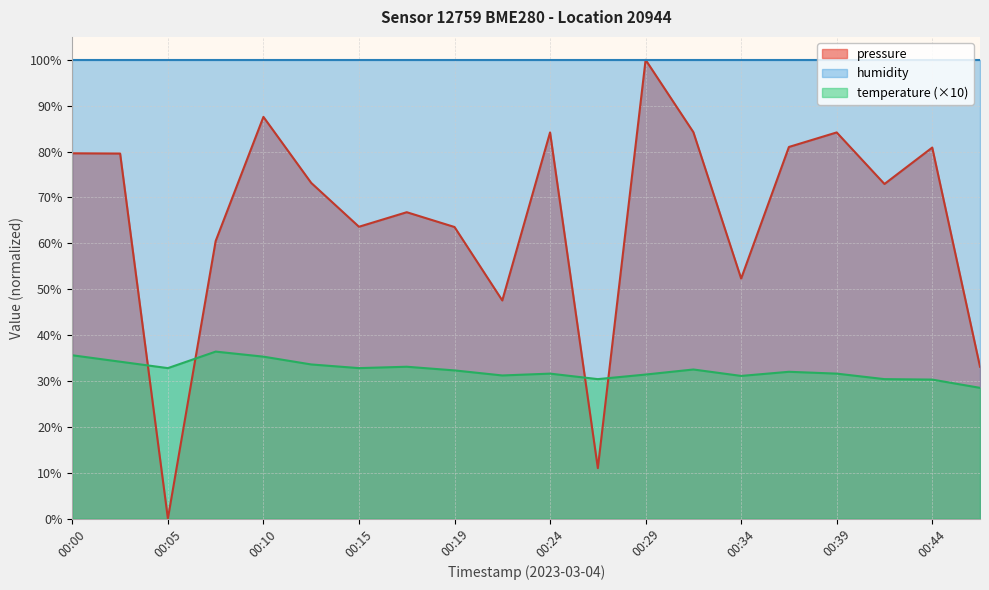

What is the value of the pressure point at the 16th from the left?

81.0